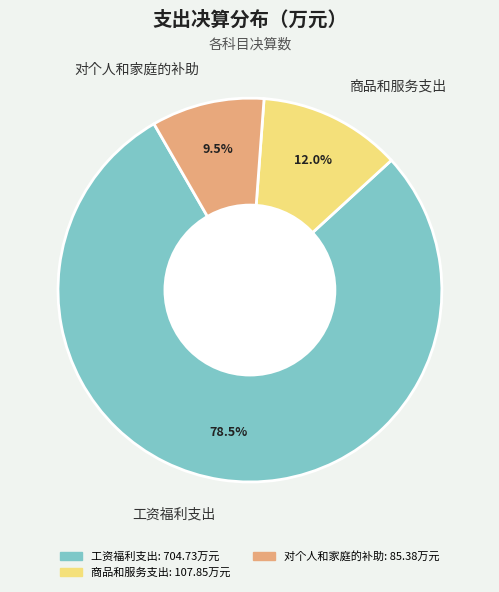

Rank the categories by value from highest to lowest.

工资福利支出, 商品和服务支出, 对个人和家庭的补助